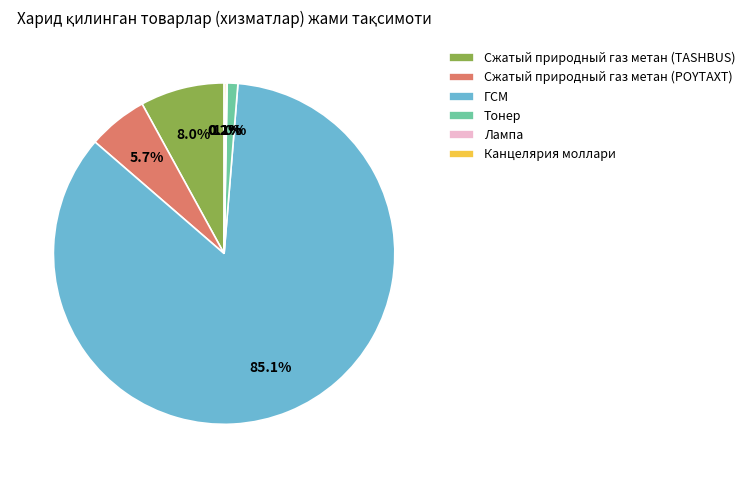

Which slice is the largest?

ГСМ